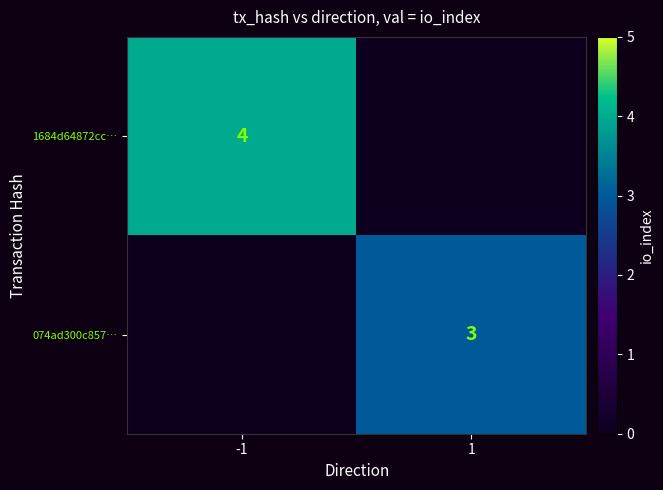

Is the value of 1684d64872cc… at -1 greater than the value of 074ad300c857… at 1?

Yes